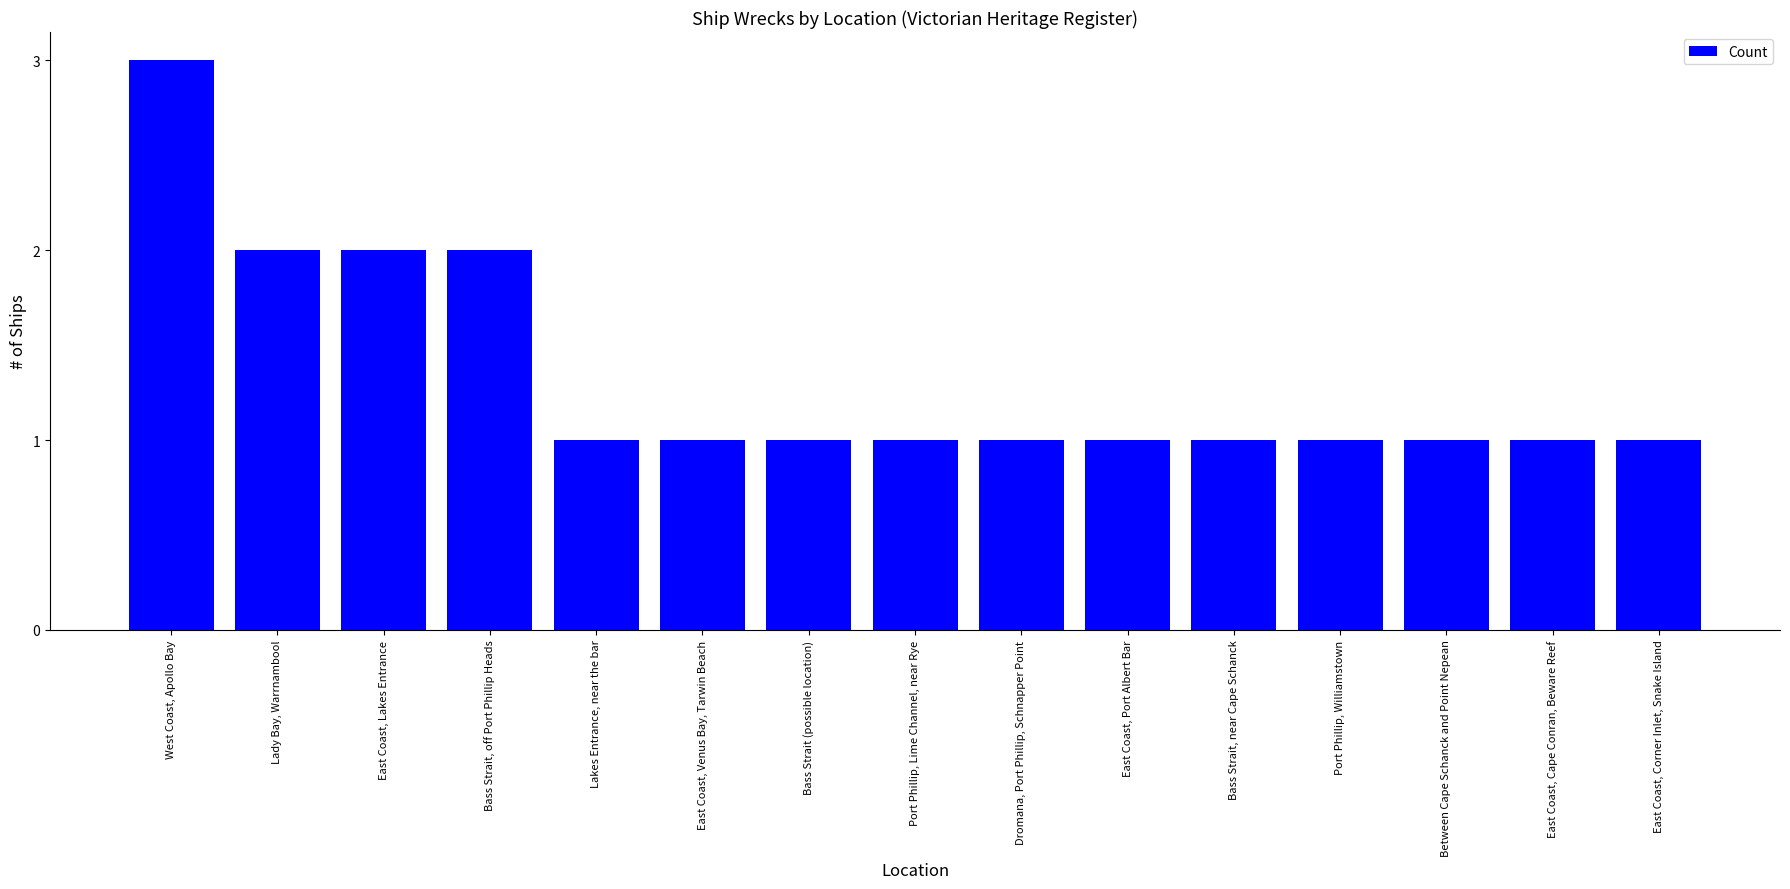

Reading left to right, extract all data points from this chart.

3	2	2	2	1	1	1	1	1	1	1	1	1	1	1